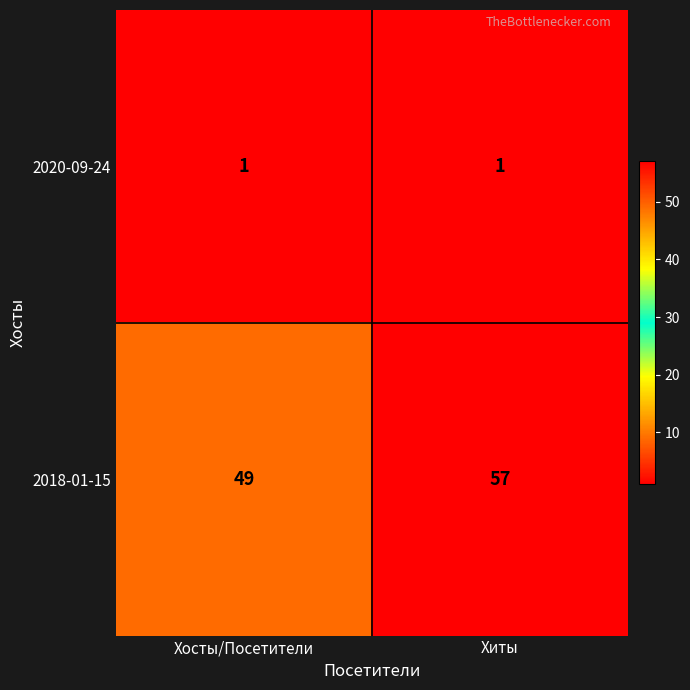

Which label corresponds to the largest value in the chart?

Хиты